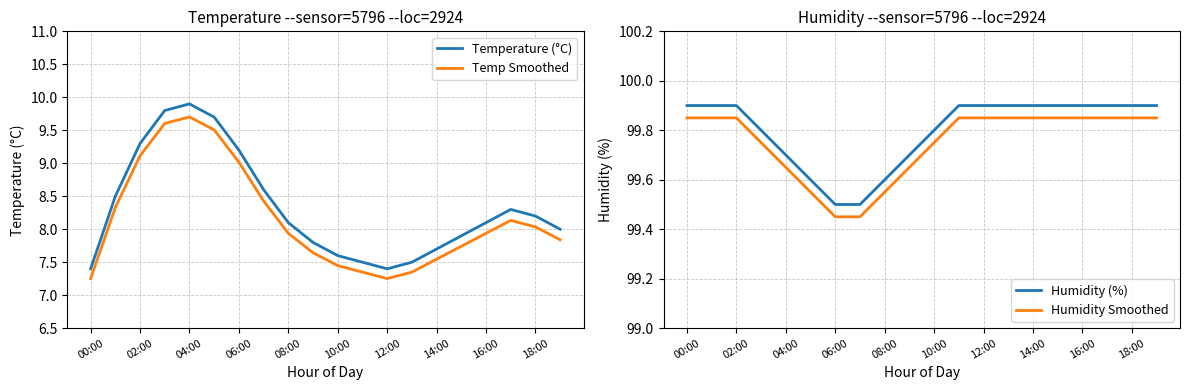

What is the value of the Temperature (°C) point at the 13th from the left?

7.4